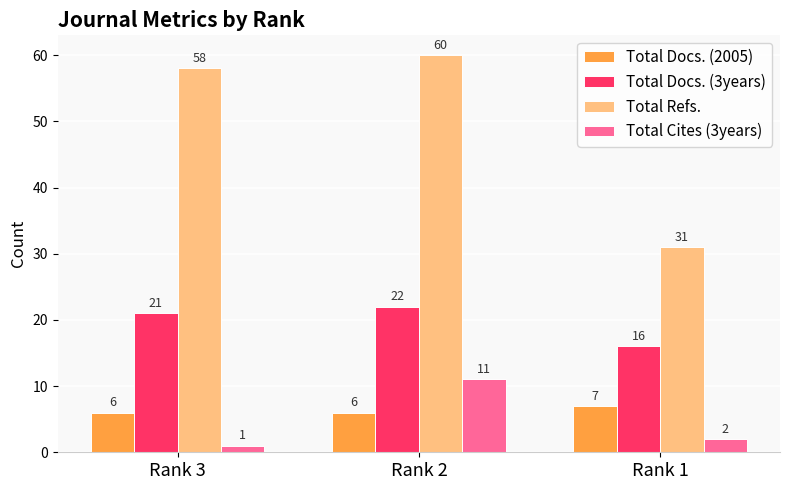

Reading left to right, extract all data points from this chart.

Total Docs. (2005): Rank 3=6	Rank 2=6	Rank 1=7
Total Docs. (3years): Rank 3=21	Rank 2=22	Rank 1=16
Total Refs.: Rank 3=58	Rank 2=60	Rank 1=31
Total Cites (3years): Rank 3=1	Rank 2=11	Rank 1=2